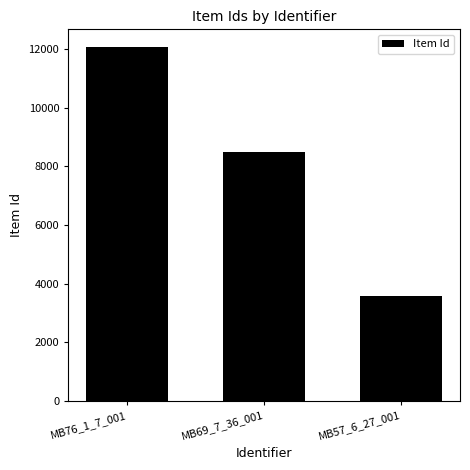

Reading left to right, list all the values displayed in this chart.

MB76_1_7_001=12067	MB69_7_36_001=8478	MB57_6_27_001=3574